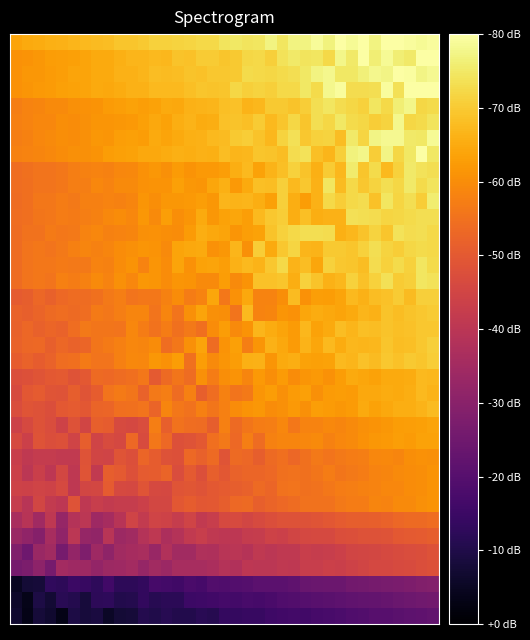

At which category is the sum across all series the highest?

36